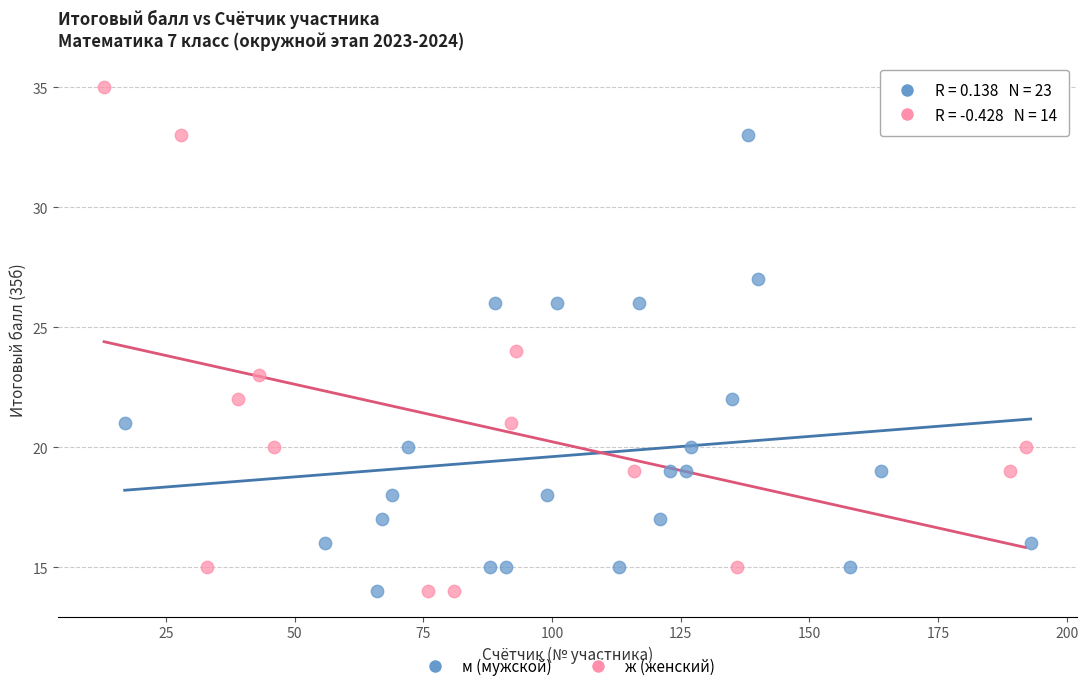

Which series reaches the maximum Y coordinate?

ж (женский)